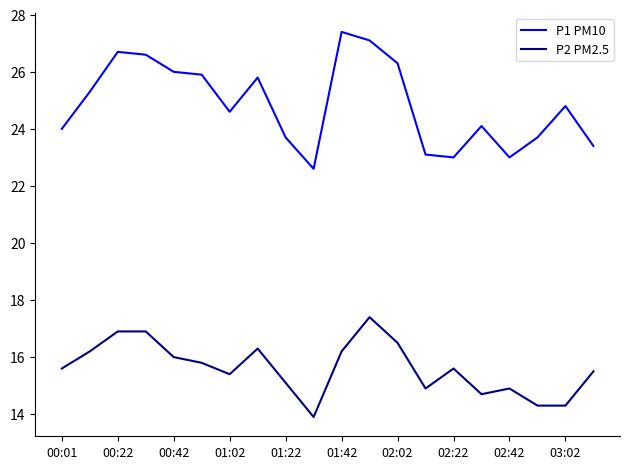

True or false: P1 PM10 and P2 PM2.5 intersect in this chart.

False